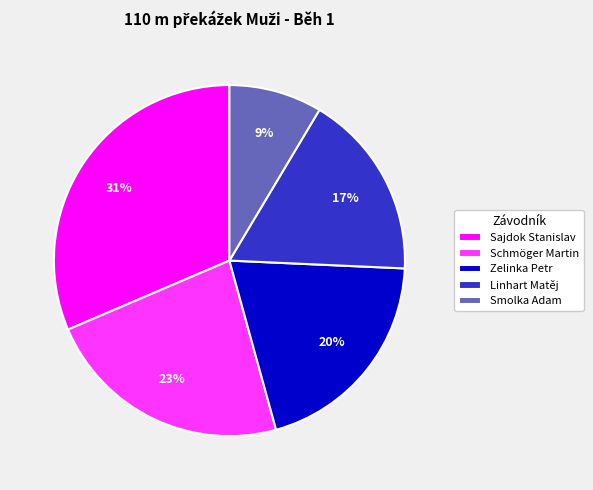

The Linhart Matěj slice represents 25% of the pie. True or false?

False